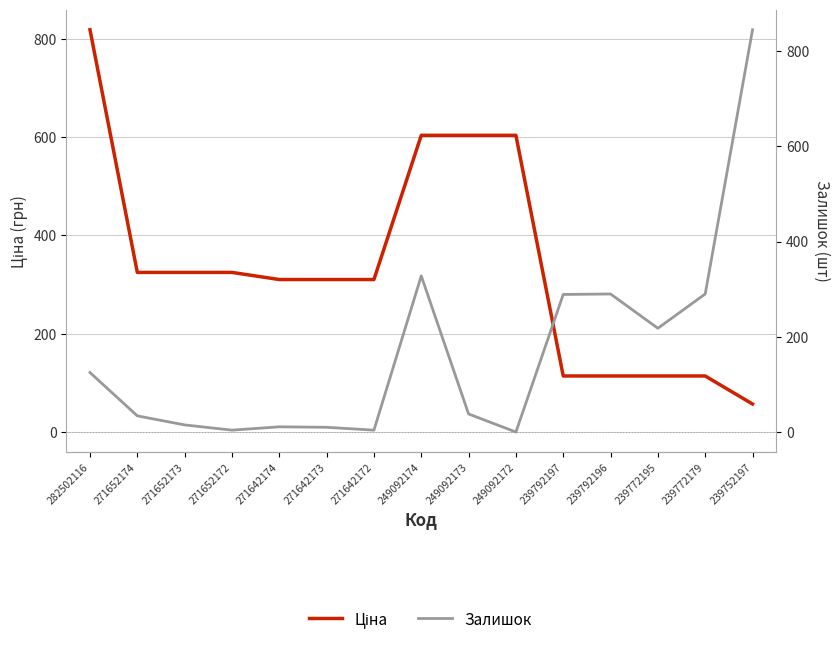

Rank the series at 239772195 from highest to lowest value.

Залишок, Ціна